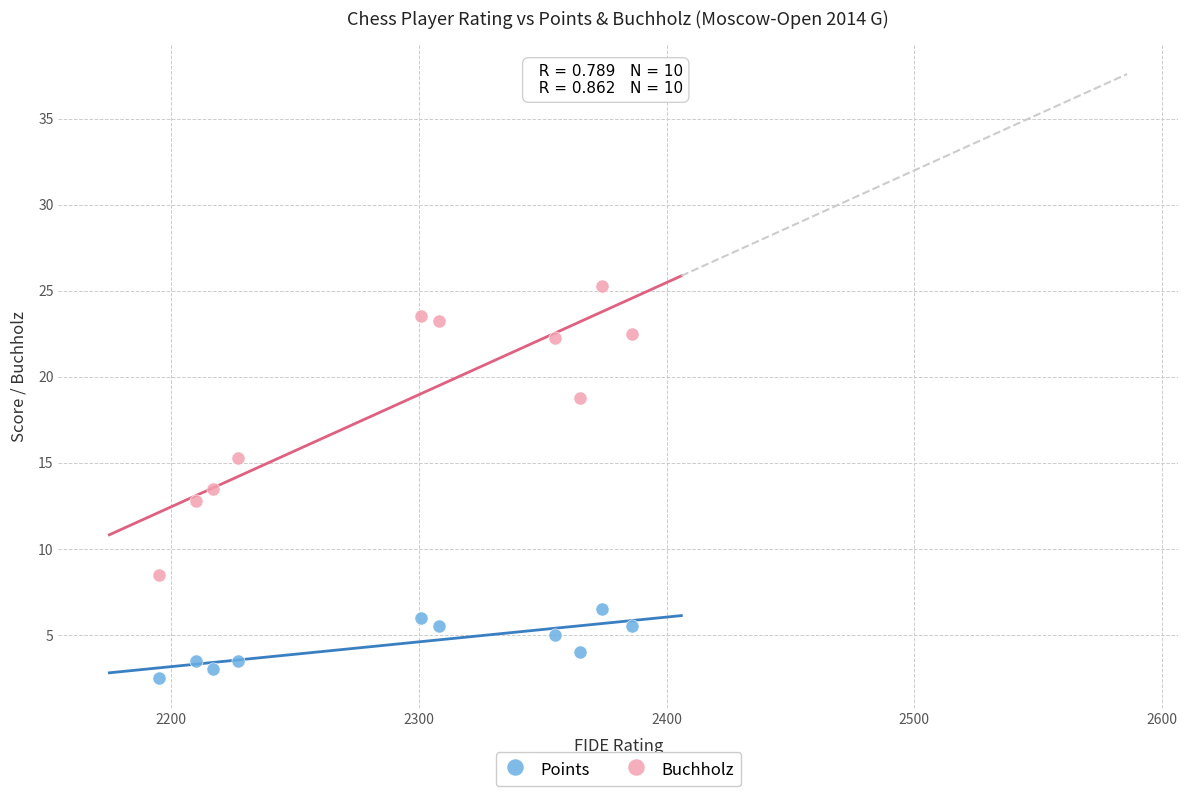

What are all the series names shown in the legend?

Points, Buchholz